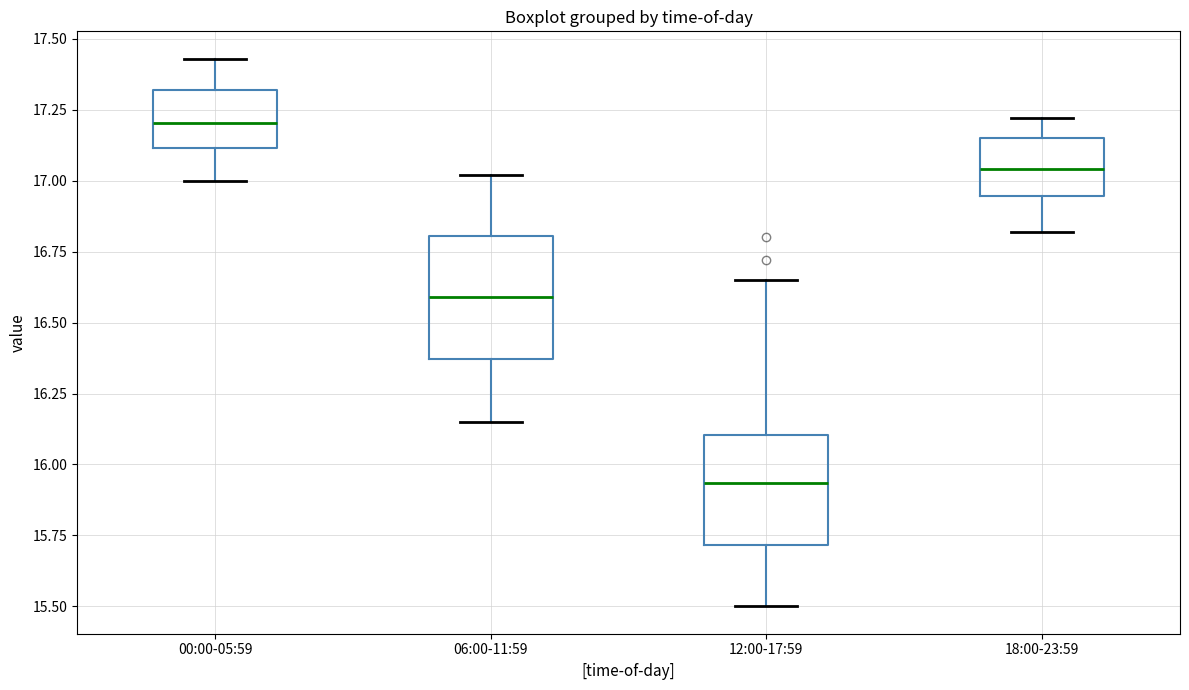

Reading left to right, transcribe this box plot: for each box, give where its median line is, the range the box spans, and where its two whiskers end, as read against the y-axis. The values are not printed on the chart, so give them approximately, as read against the axis.

00:00-05:59: median 17.20, box 17.10 to 17.30, whiskers 17.00 to 17.45
06:00-11:59: median 16.60, box 16.35 to 16.80, whiskers 16.15 to 17.00
12:00-17:59: median 15.95, box 15.70 to 16.10, whiskers 15.50 to 16.65
18:00-23:59: median 17.05, box 16.95 to 17.15, whiskers 16.80 to 17.20